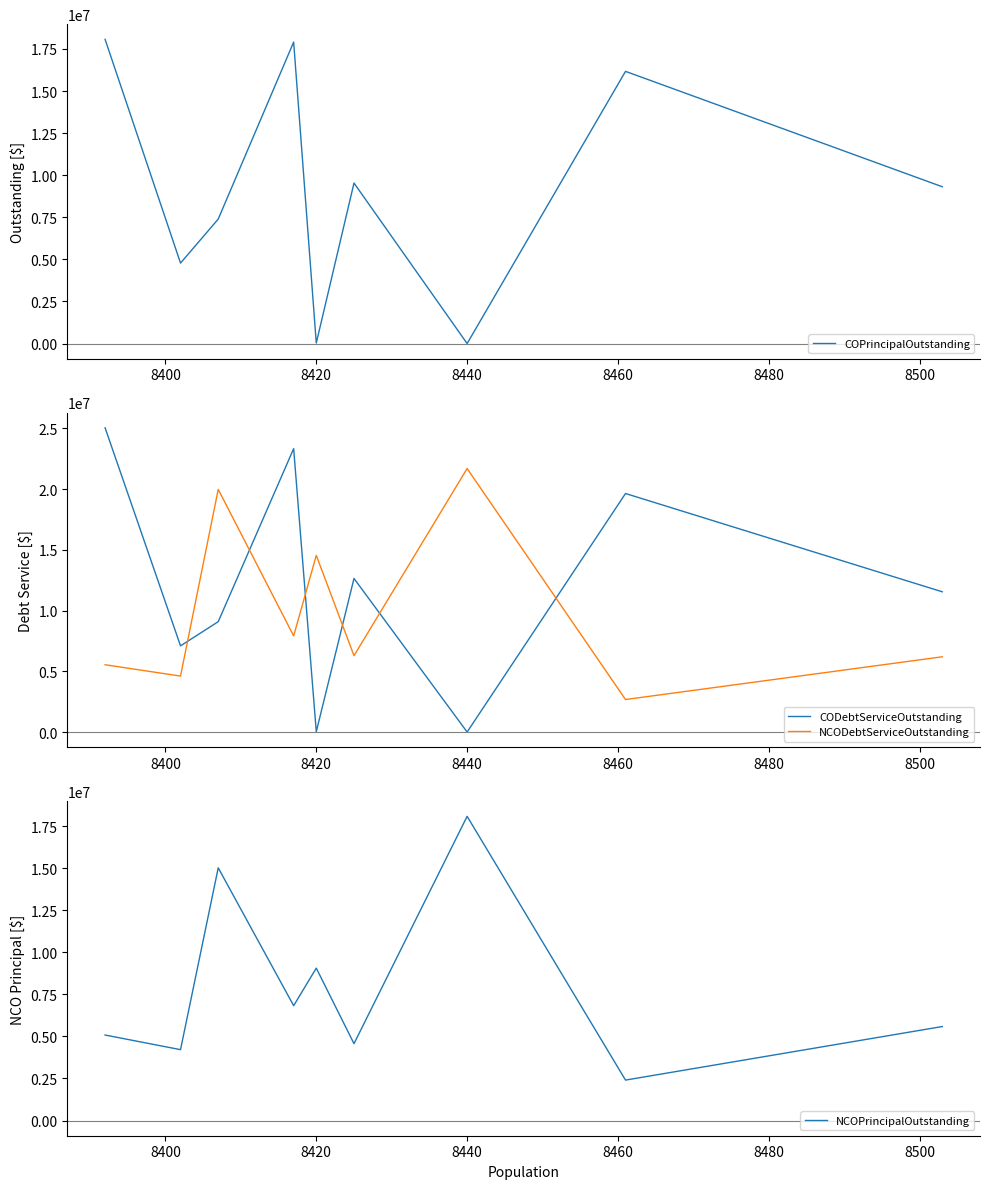

What is the maximum value for NCOPrincipalOutstanding?

18094000.0